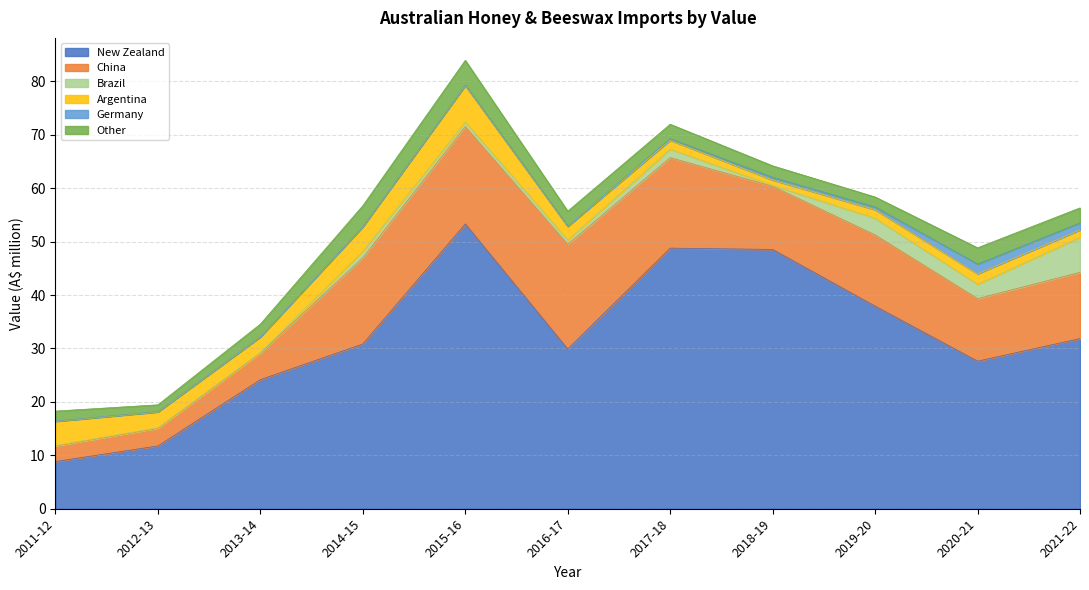

Is it true that Other equals 4.2 at 2020-21?

False